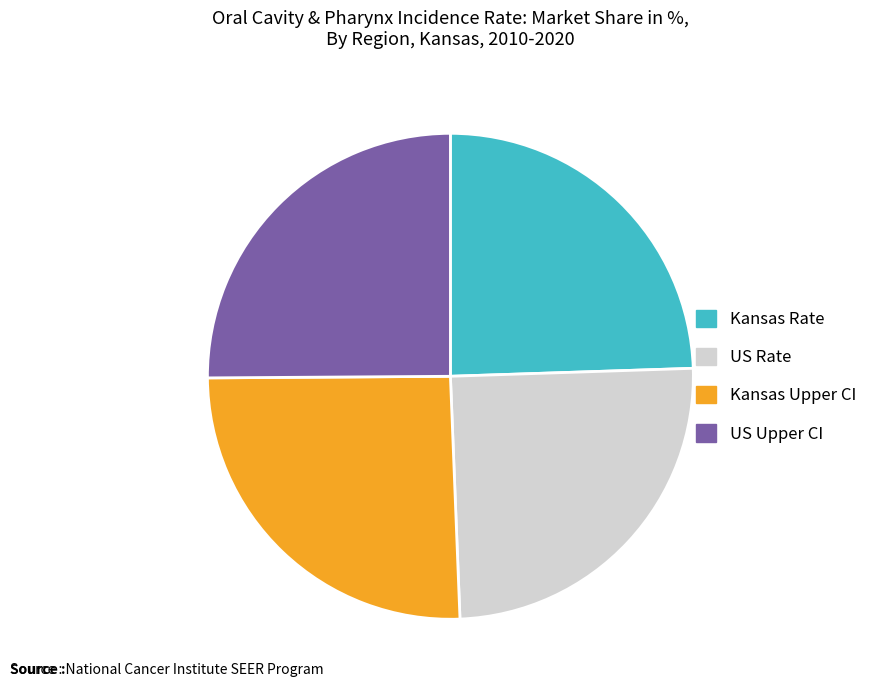

Combined, do US Rate and Kansas Rate account for over 50%?

No